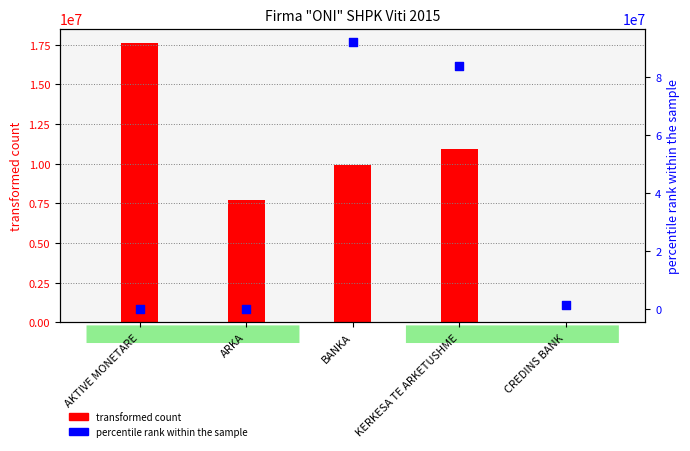

Which series contains the lowest Y value?

transformed count